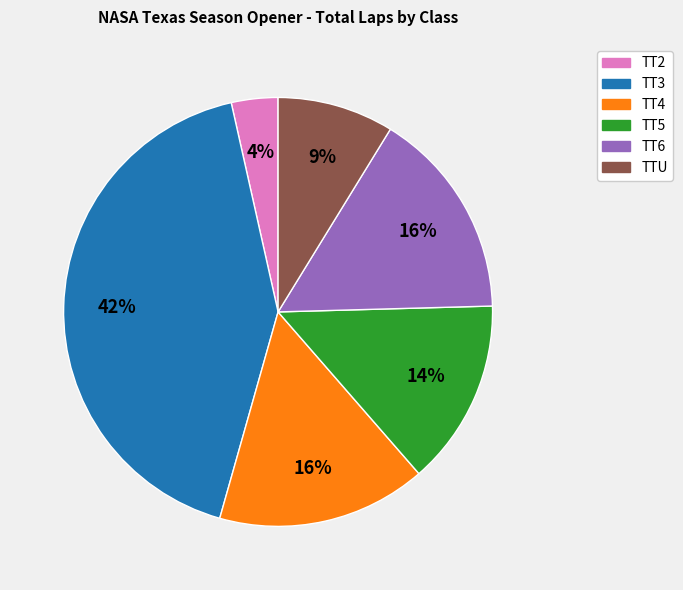

To the nearest percent, what percentage of the pie is TT6?

16%